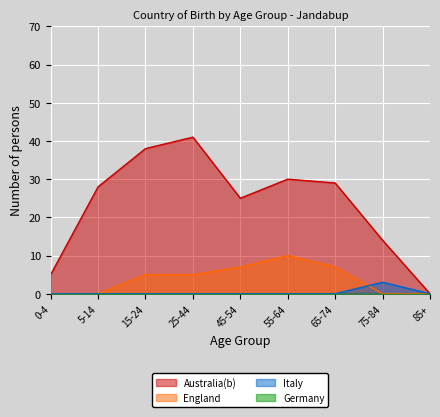

What is the label of the 1st point from the left?

0-4